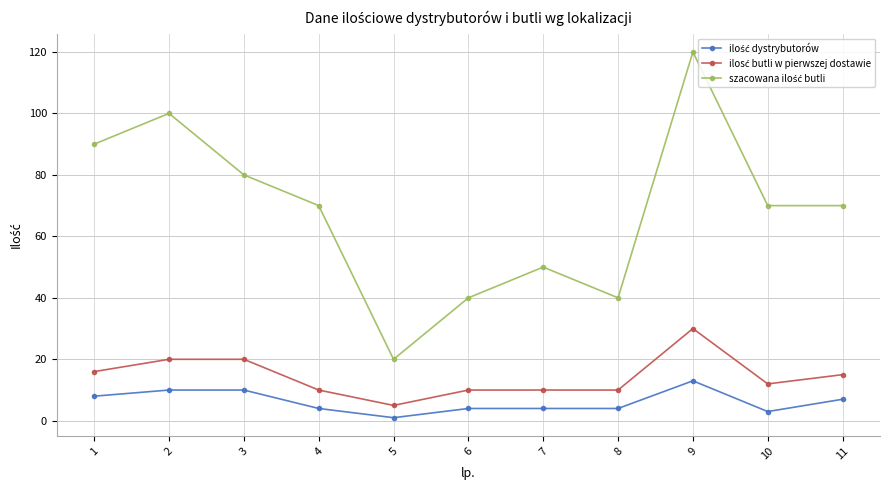

Which label corresponds to the largest value in the chart?

9